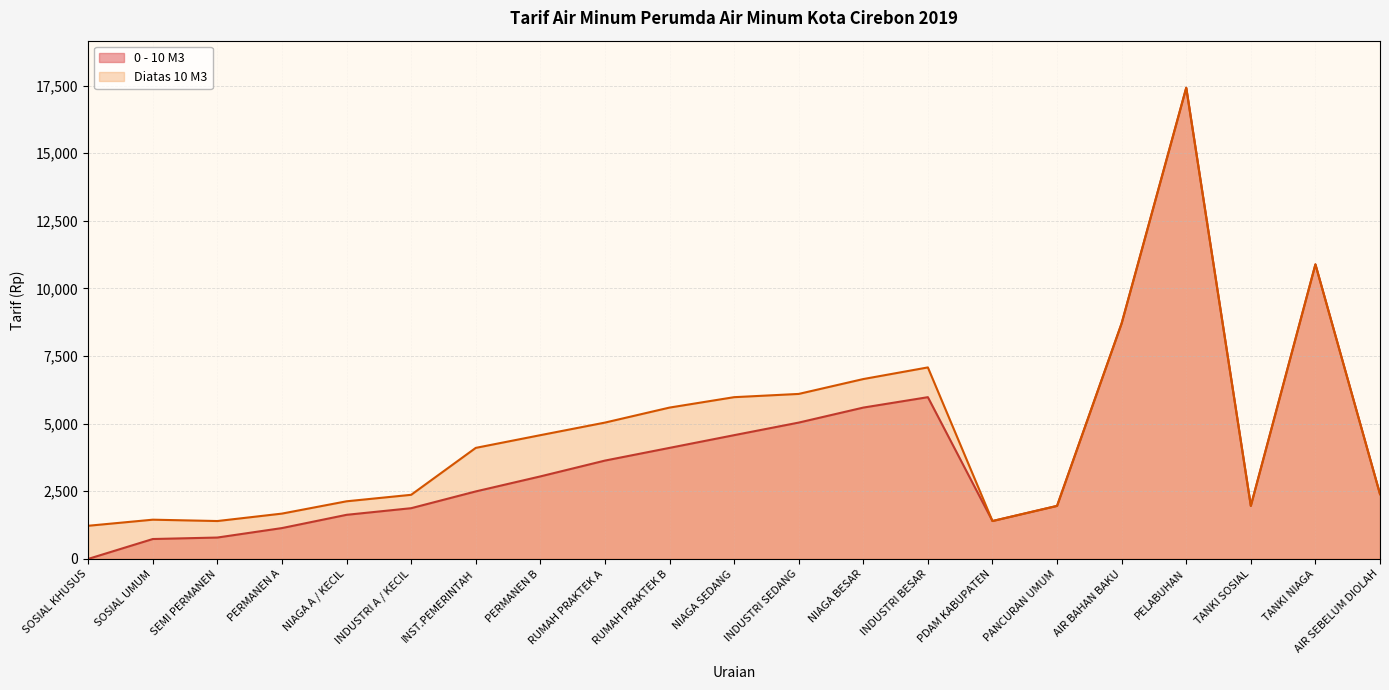

At which category does Diatas 10 M3 reach its first local valley?

SEMI PERMANEN